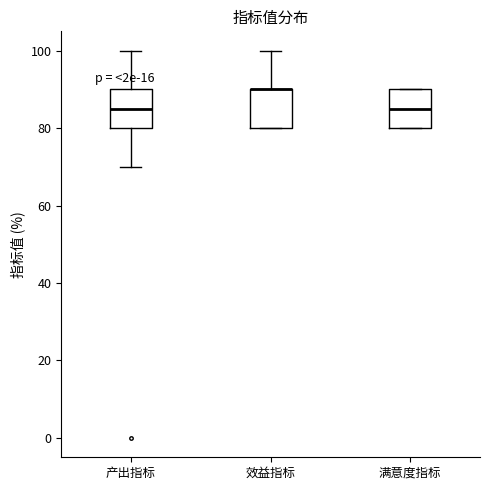

Reading left to right, read every box against the y-axis: the position of its median line, the range the box covers, and the ends of its whiskers. The values are not printed on the chart, so give them approximately, as read against the axis.

产出指标: median 86, box 80 to 90, whiskers 70 to 100
效益指标: median 90 (drawn on the box's upper edge), box 80 to 90, whiskers 80 to 100
满意度指标: median 86, box 80 to 90, whiskers 80 to 90